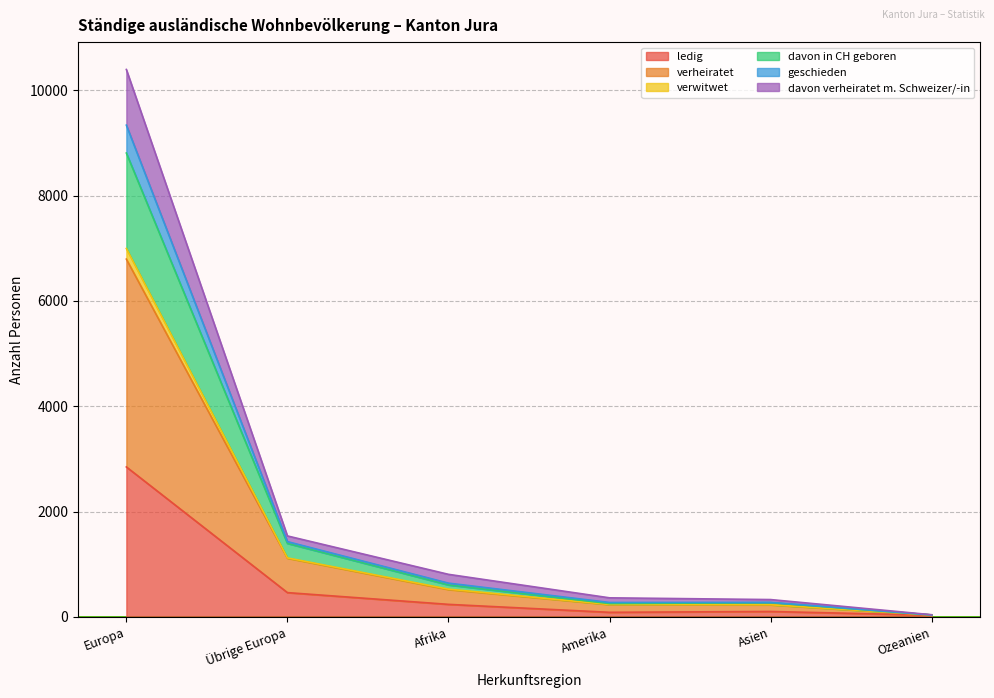

What are all the series names shown in the legend?

ledig, verheiratet, verwitwet, davon in CH geboren, geschieden, davon verheiratet m. Schweizer/-in